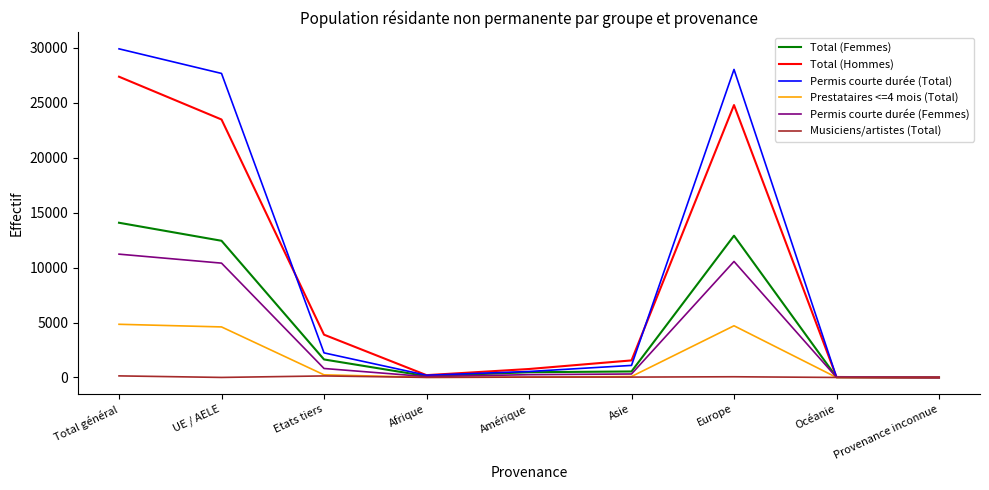

Is the value of Permis courte durée (Femmes) at Asie greater than the value of Total (Femmes) at Océanie?

Yes